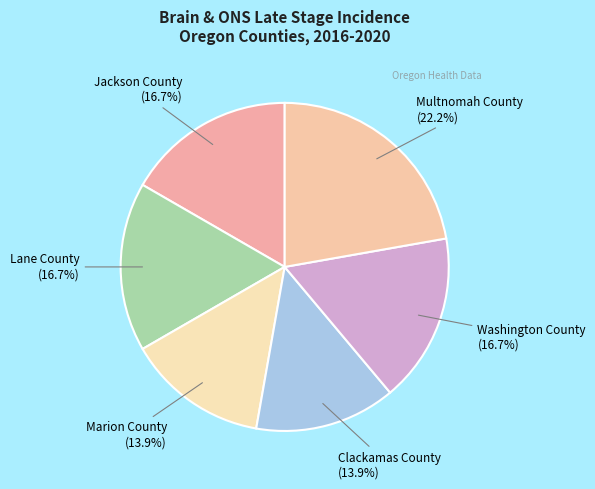

Is it true that Lane County is 9% of the pie?

False